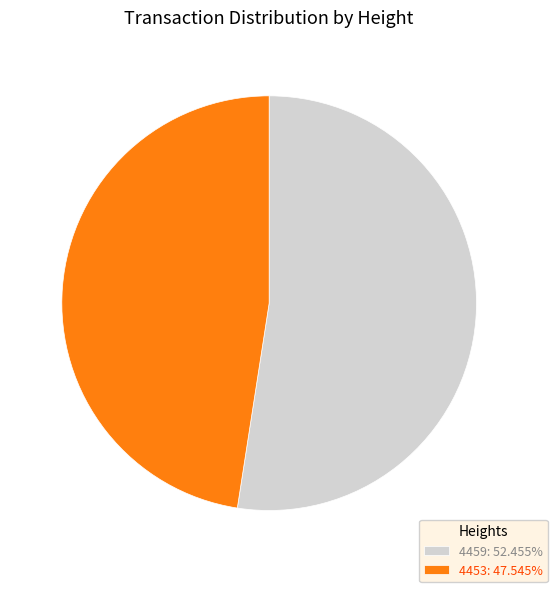

Combined, do 4459: 52.455% and 4453: 47.545% account for over 50%?

Yes